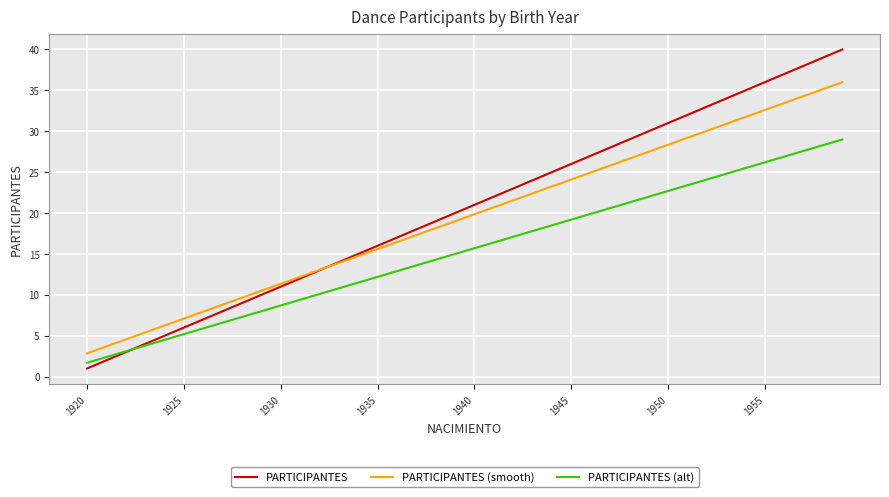

Which series has the largest range (max minus min)?

PARTICIPANTES